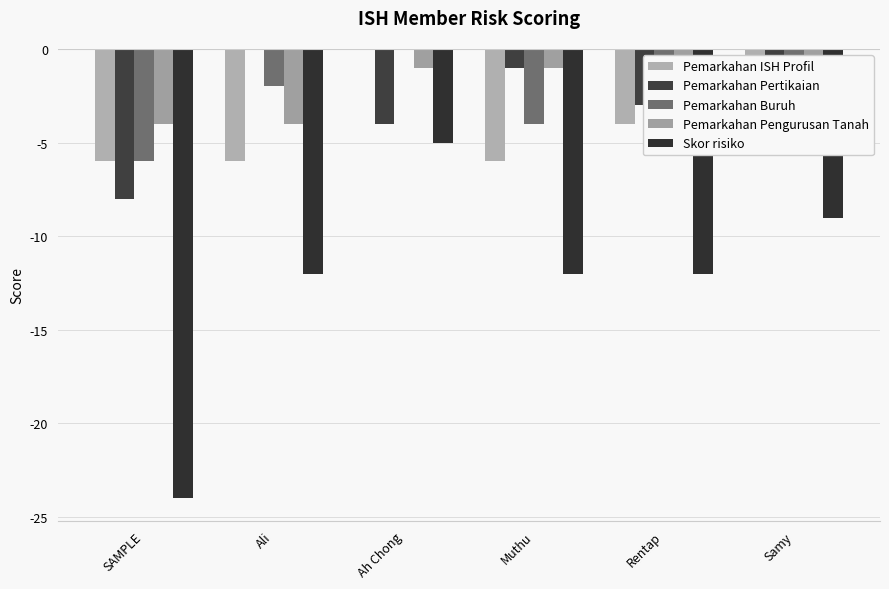

Which series has the widest spread of values?

Skor risiko